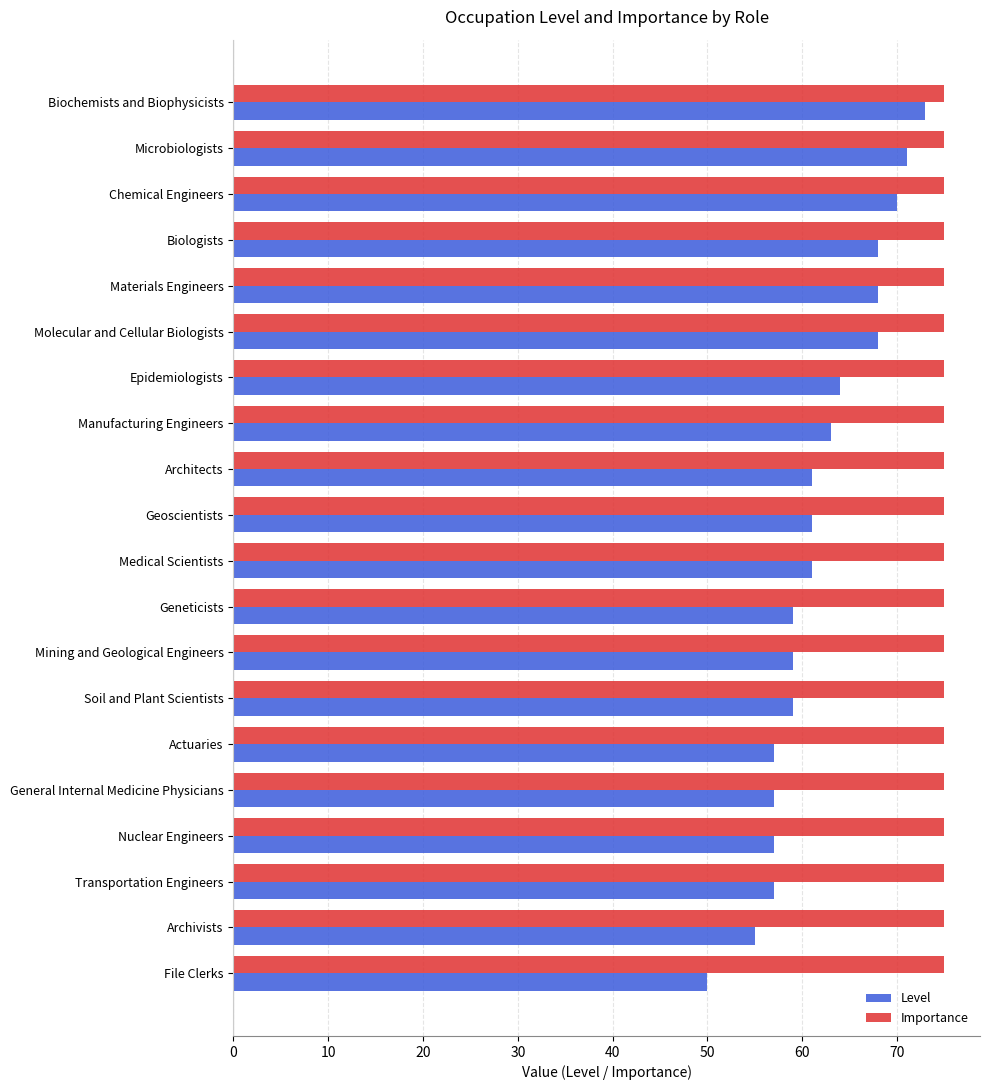

What is the difference between the highest and lowest values at Actuaries?

18